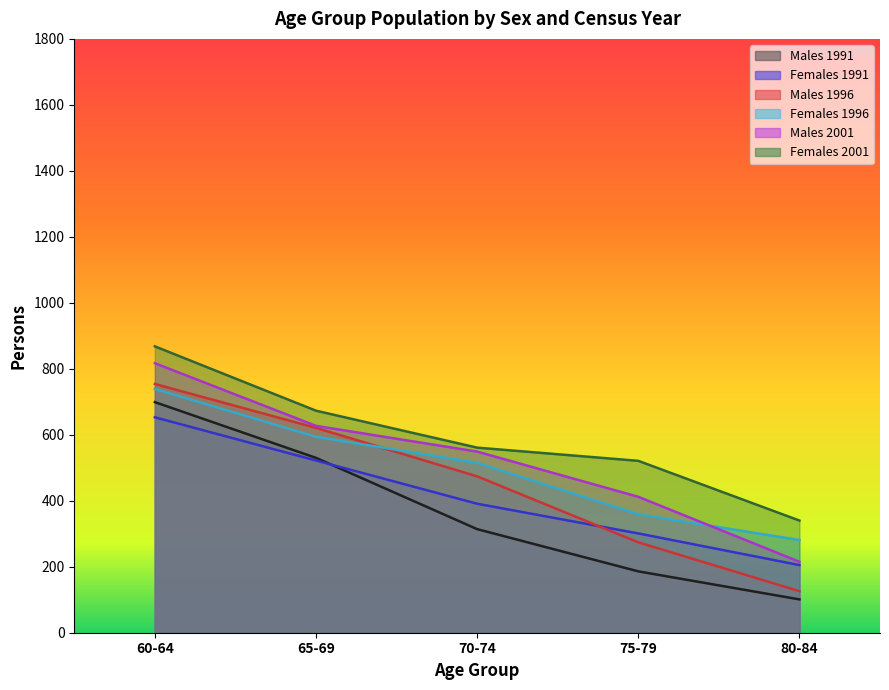

What is the sum of the Females 2001 values at 65-69 and 70-74?

1234